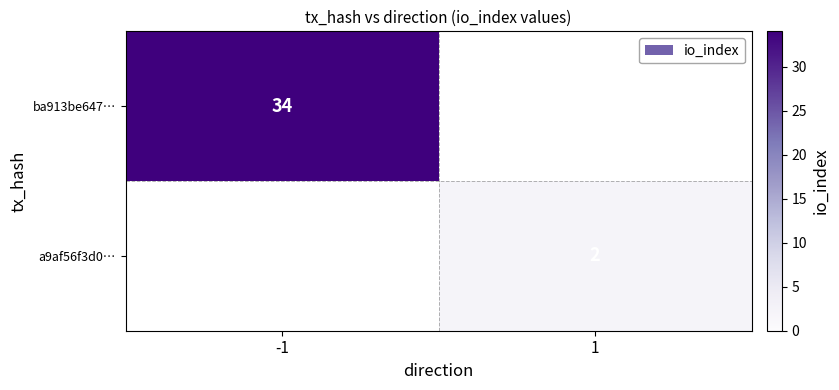

The ba913be647… series shows 34 at -1. True or false?

True